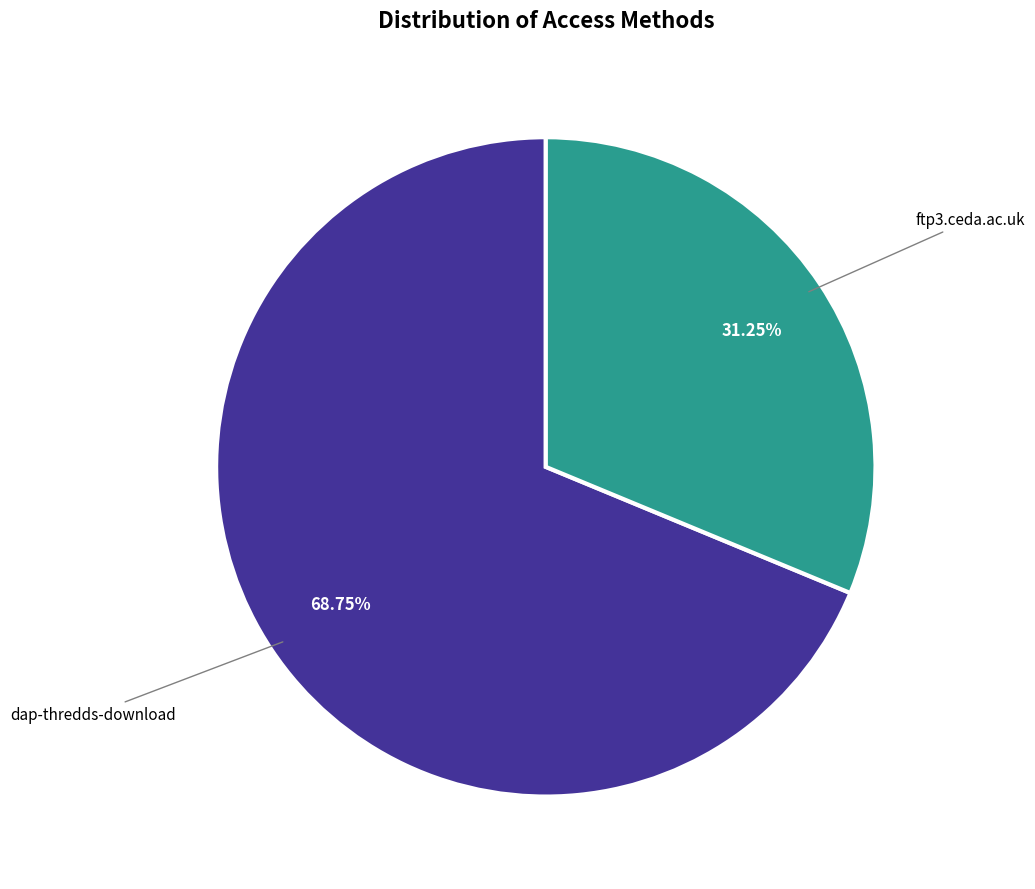

Does any single category account for the majority?

Yes